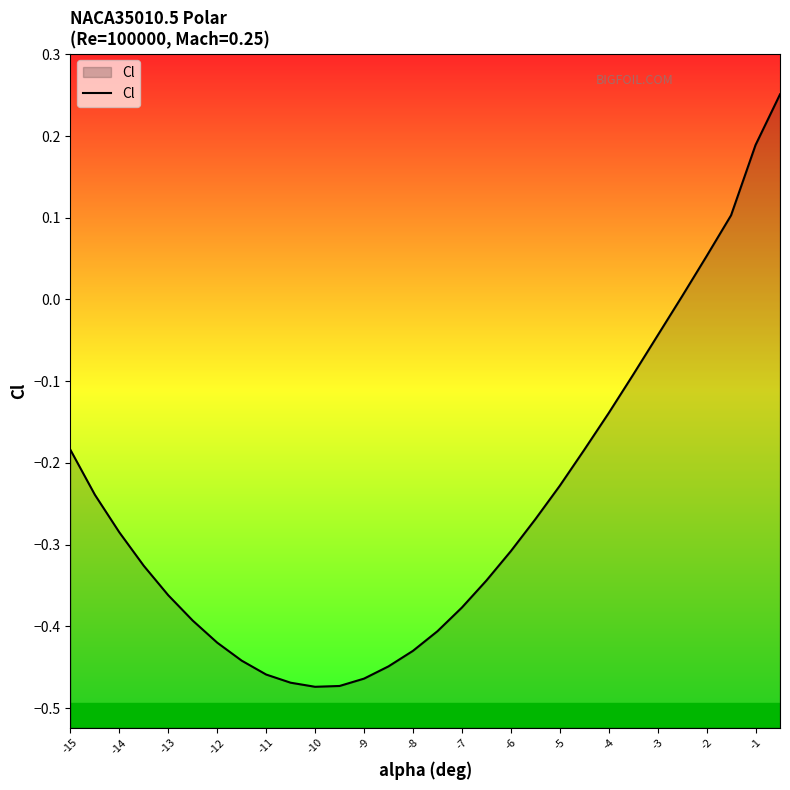

Is it true that the value at -8 is -0.8?

False